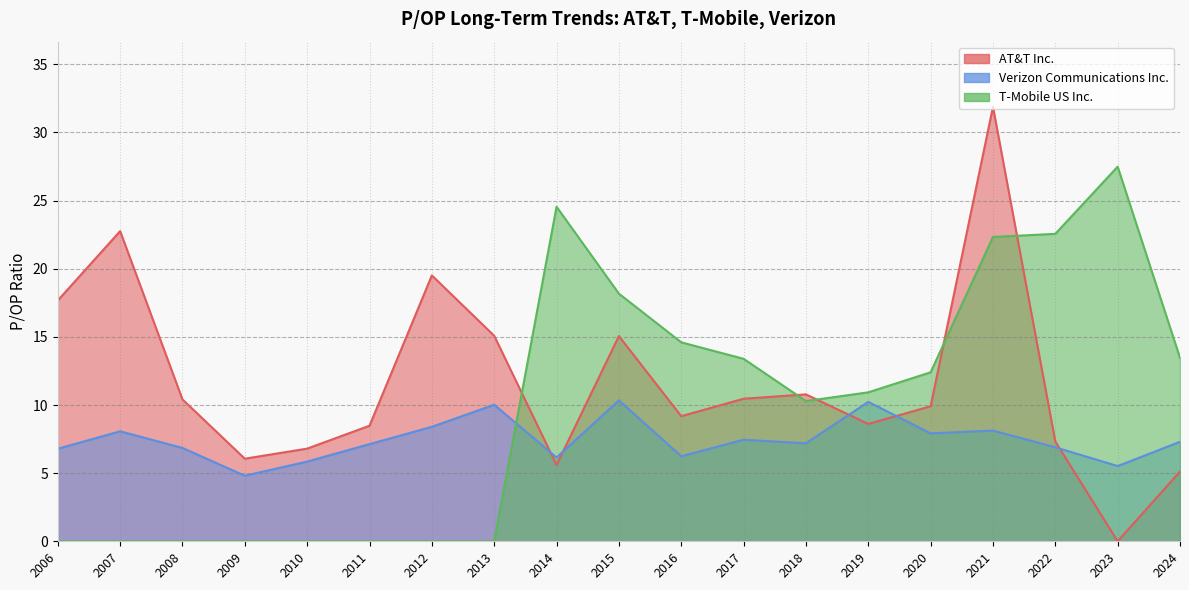

At which label is AT&T Inc. closest to 15?

2015